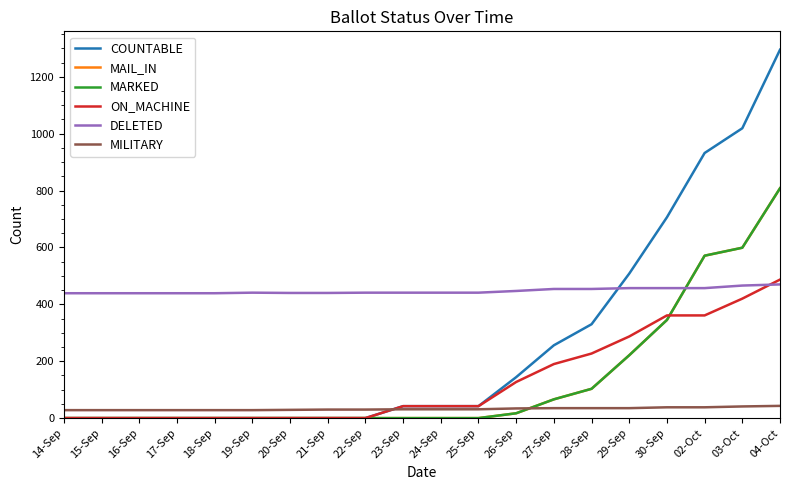

Is this an area chart (filled region under the line)?

No